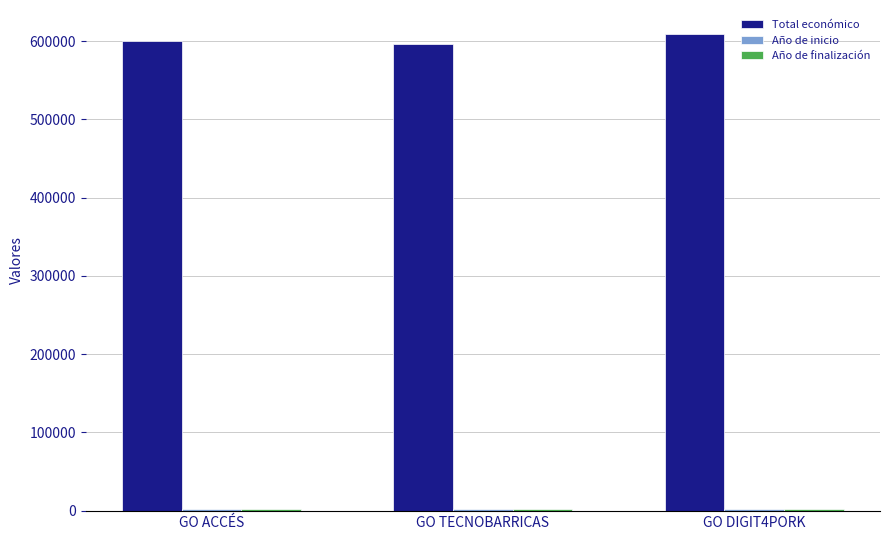

Is it true that Total económico equals 940499 at GO TECNOBARRICAS?

False